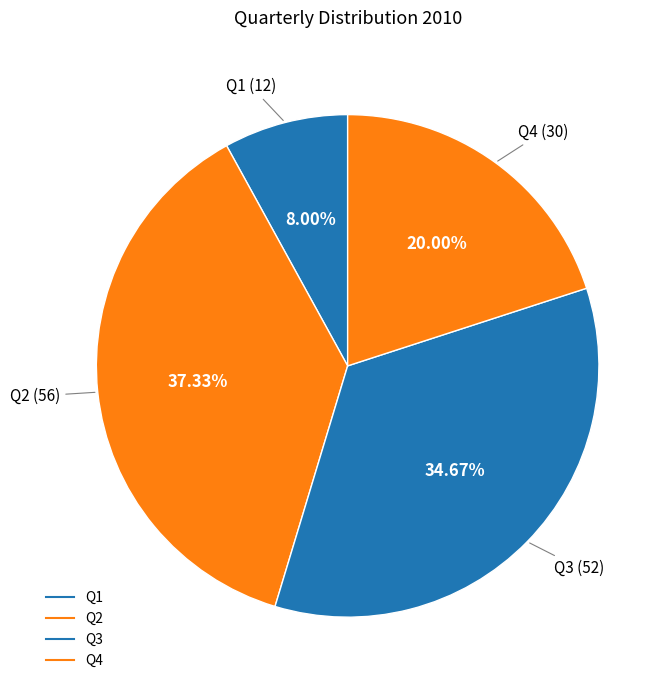

How many segments does this pie chart have?

4